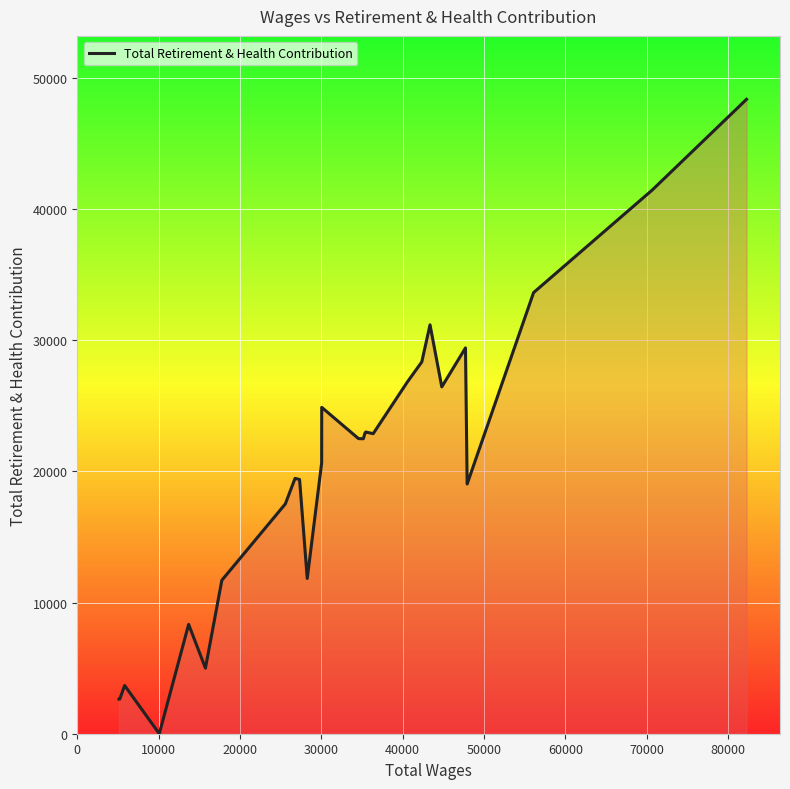

How many points are higher than both their immediate neighbors (excluding endpoints)?

7